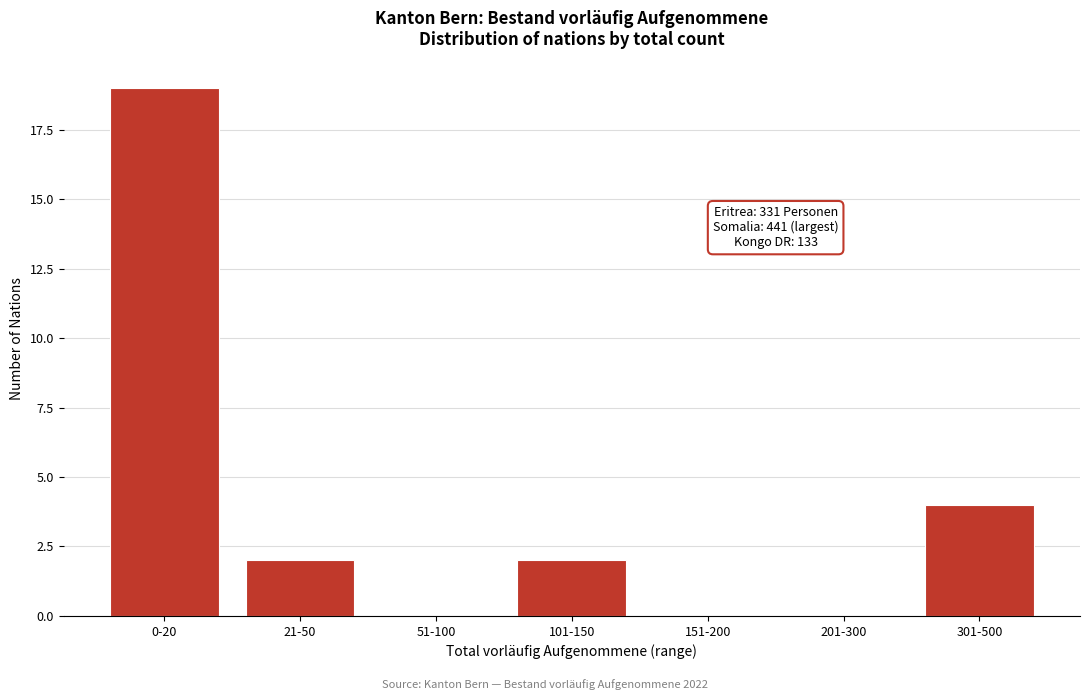

Reading left to right, what are all the values shown in this chart?

0-20=19	21-50=2	51-100=0	101-150=2	151-200=0	201-300=0	301-500=4